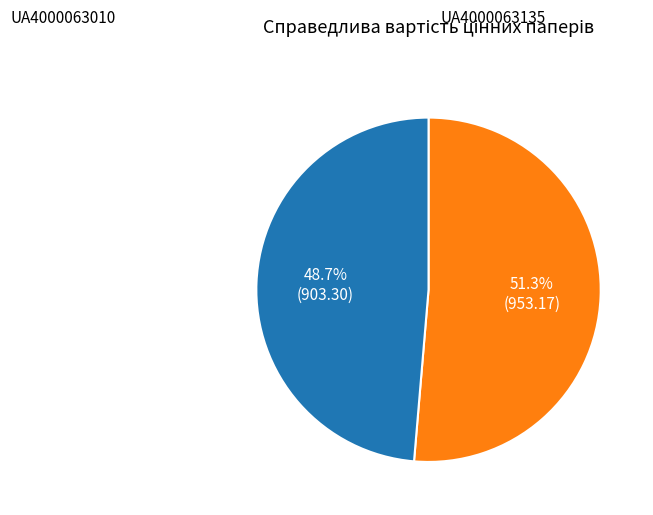

Is there any slice that represents more than half of the pie?

Yes